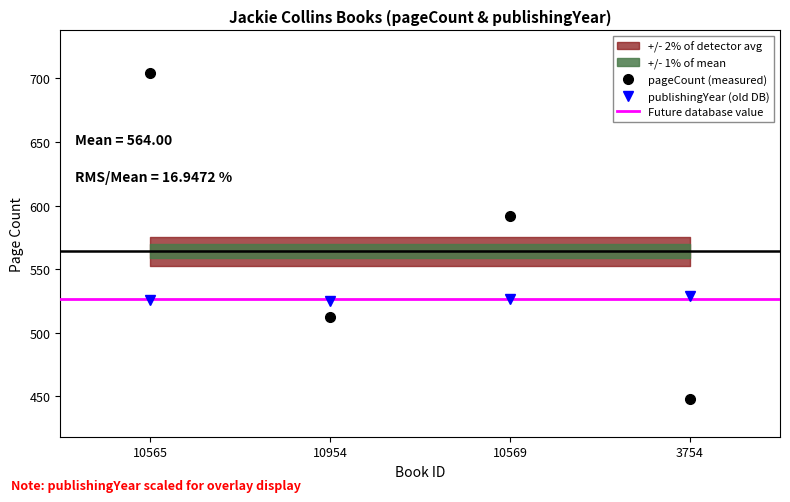

What is the approximate value of pageCount at 10565?

704.0